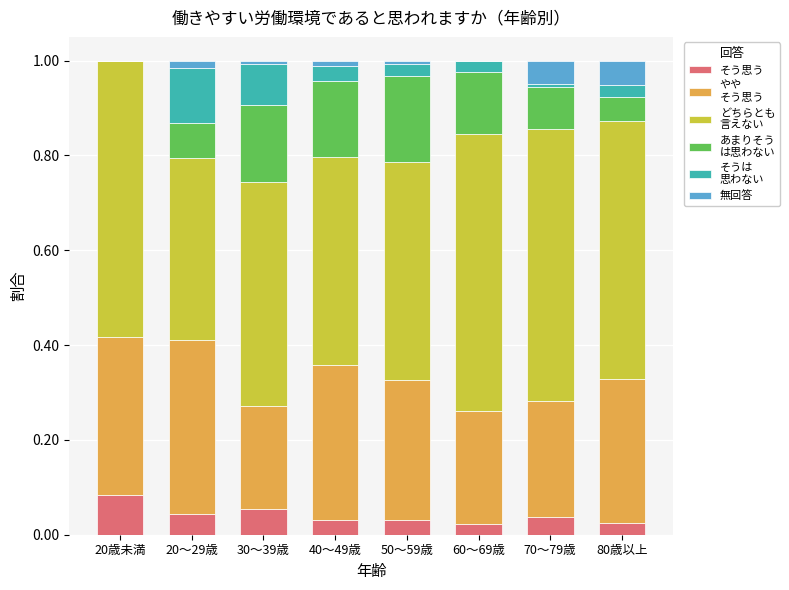

What is the total value across all series at 60～69歳?

1.0